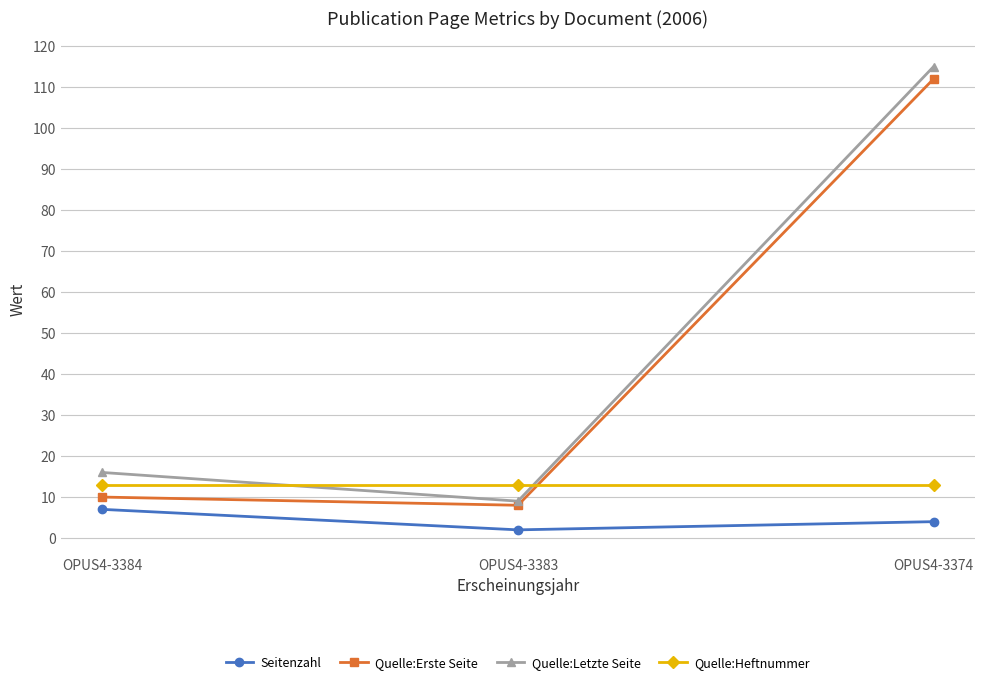

Is it true that Quelle:Letzte Seite equals 167 at OPUS4-3374?

False